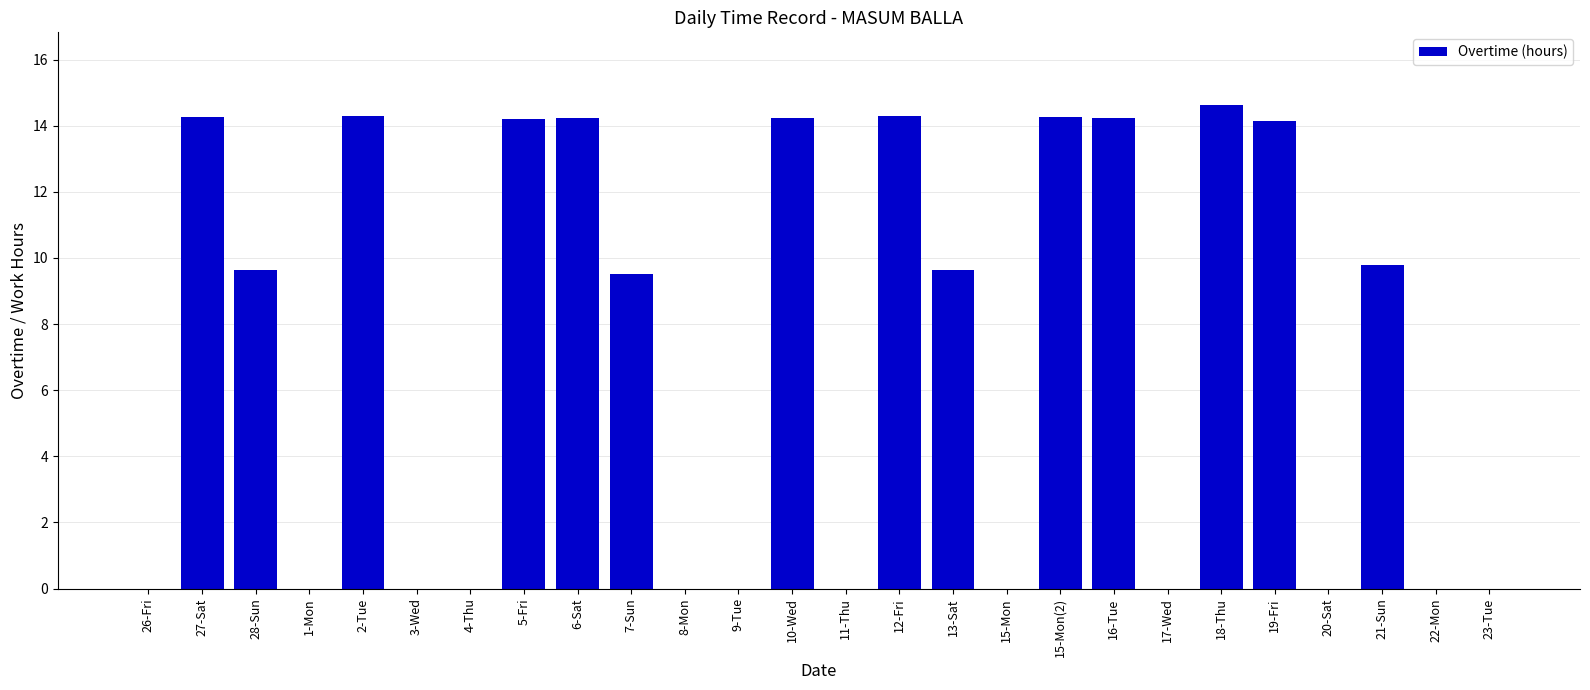

How many distinct data groups are displayed?

1